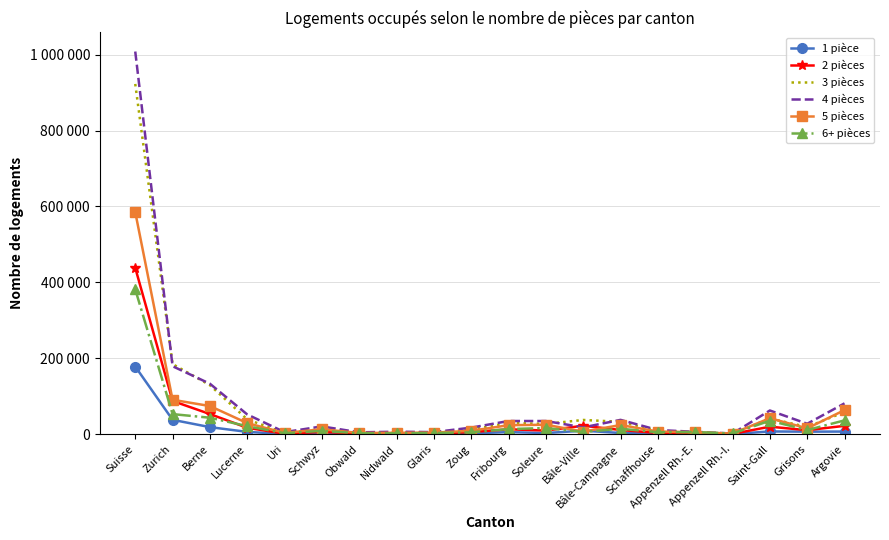

Rank the series at Bâle-Ville from highest to lowest value.

3 pièces, 2 pièces, 4 pièces, 1 pièce, 5 pièces, 6+ pièces